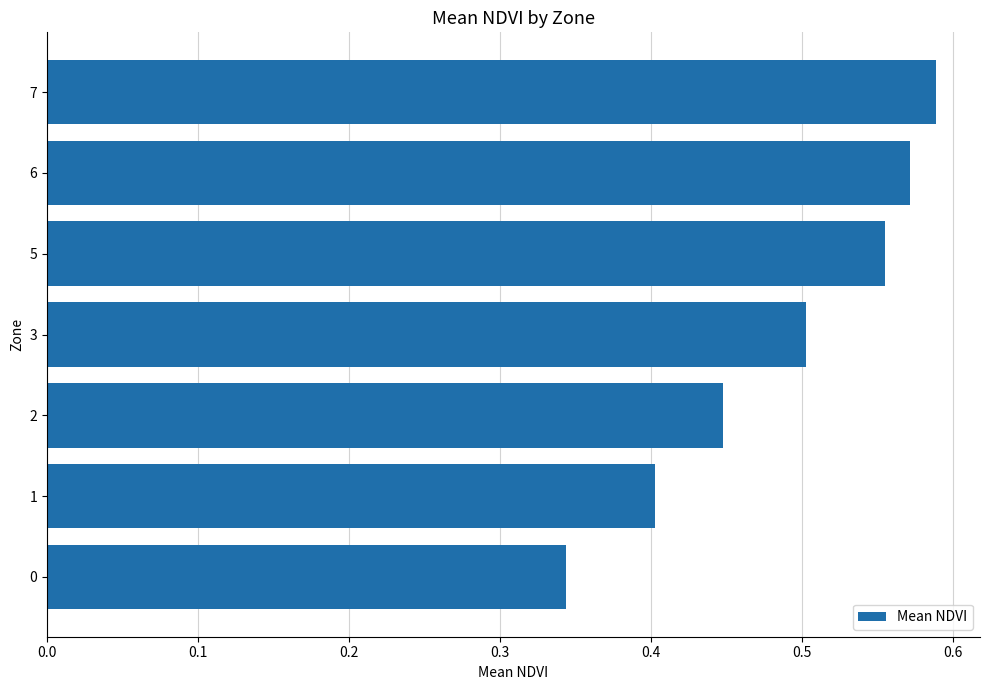

Count the number of data series in this chart.

1